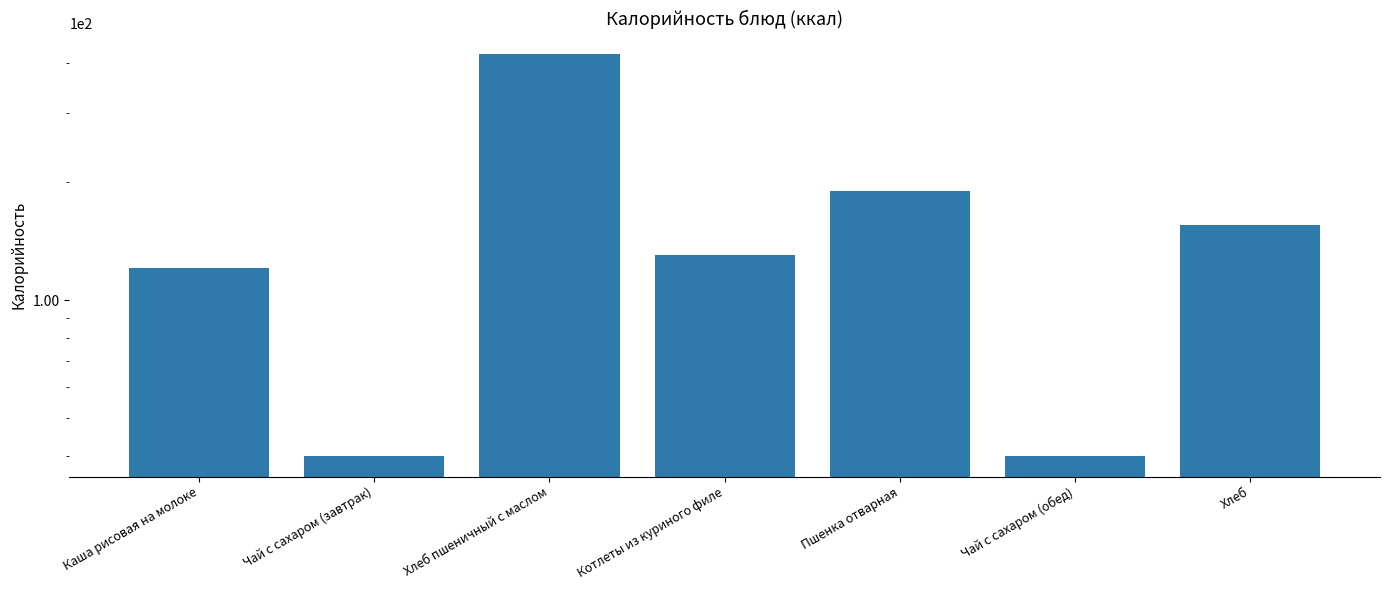

Between Чай с сахаром (завтрак) and Хлеб пшеничный с маслом, which is larger?

Хлеб пшеничный с маслом